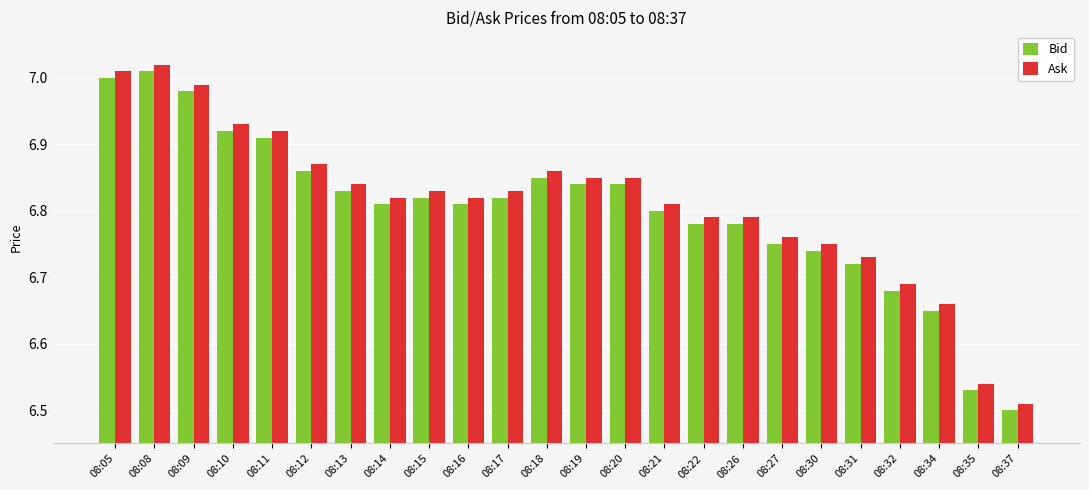

List the series in order of their overall mean, lowest first.

Bid, Ask